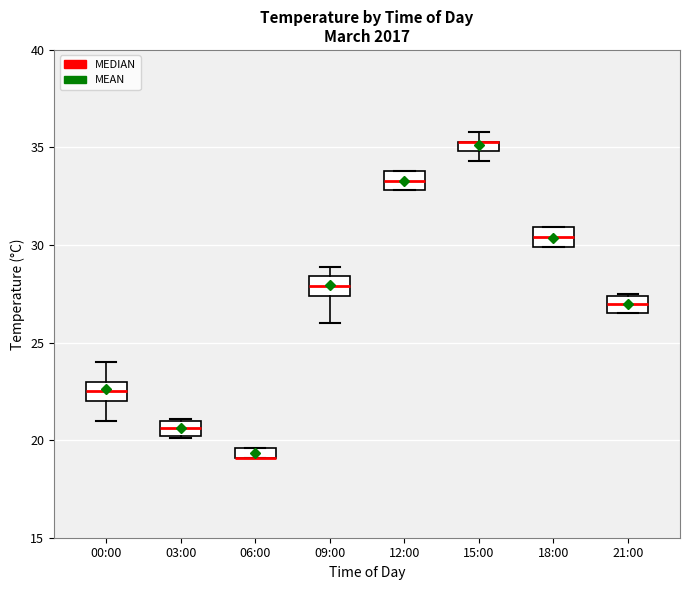

Where is the upper edge of the box for 12:00 on the y-axis? The values are not printed on the chart, so give them approximately, as read against the axis.

34.0